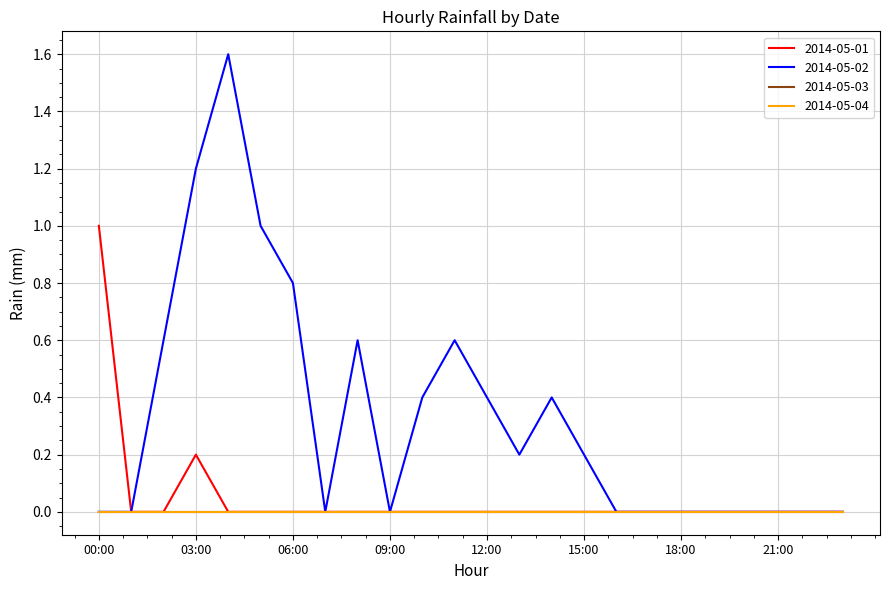

Does the chart display data point markers on the line(s)?

No